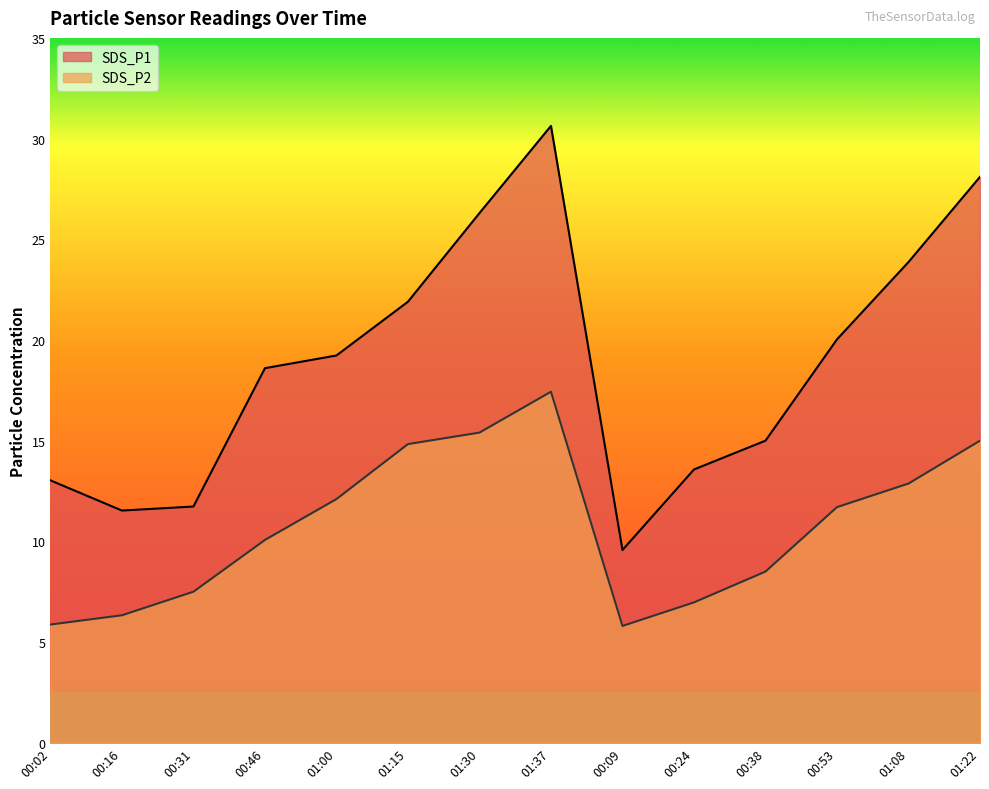

Reading left to right, list all the values displayed in this chart.

SDS_P1: 13.0	11.5	11.7	18.6	19.2	21.9	26.3	30.6	9.6	13.6	15.0	20.0	23.9	28.1
SDS_P2: 5.9	6.3	7.5	10.1	12.1	14.8	15.4	17.4	5.8	7.0	8.5	11.7	12.9	15.0